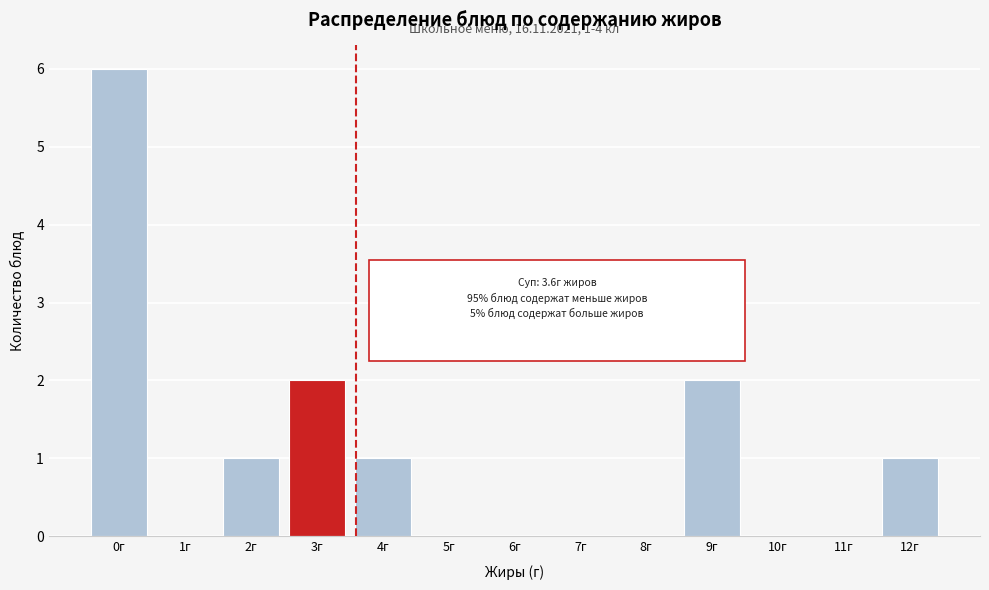

Reading right to left, list all the values displayed in this chart.

12г=1	11г=0	10г=0	9г=2	8г=0	7г=0	6г=0	5г=0	4г=1	3г=2	2г=1	1г=0	0г=6